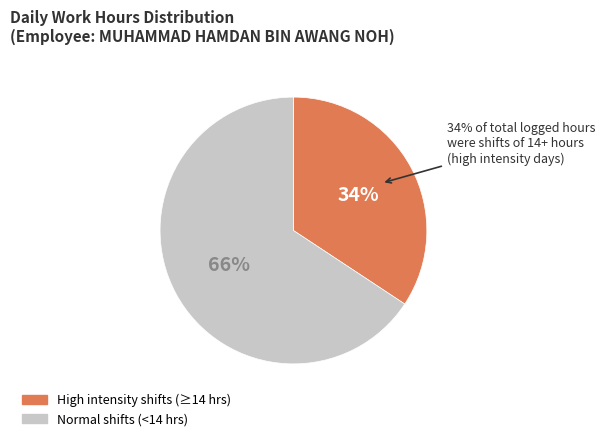

Is it true that 1 is 16% of the pie?

False